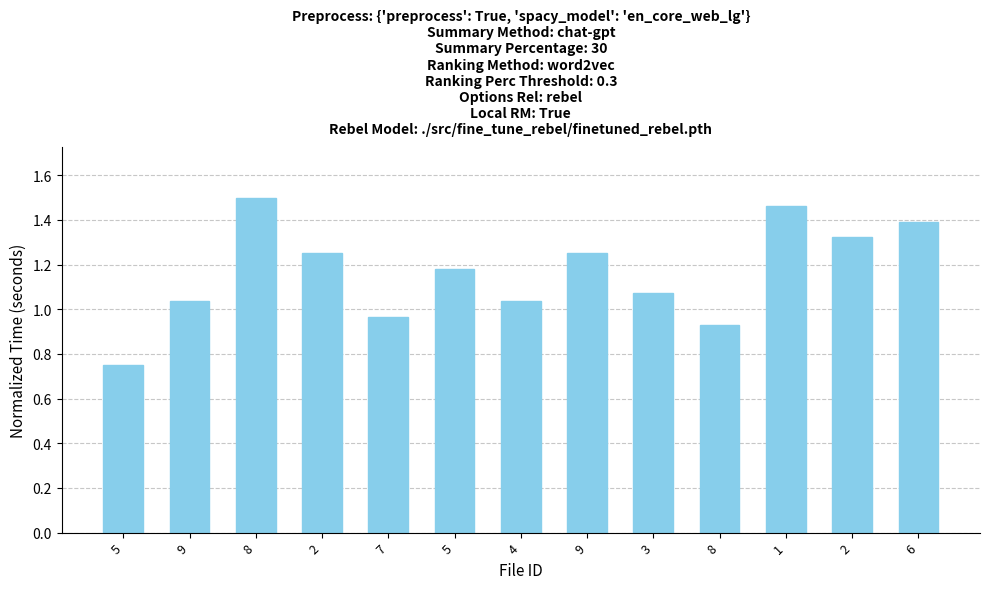

How many values exceed 1?

10